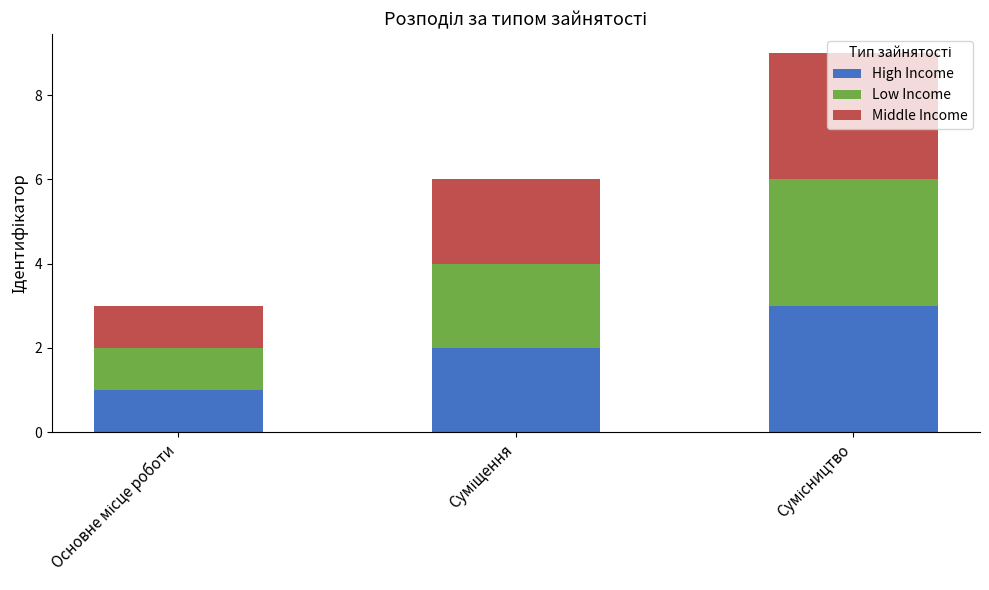

What is the maximum value for High Income?

3